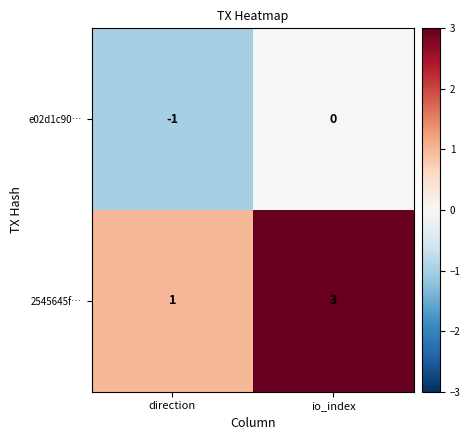

Between direction and io_index, which series saw the biggest shift?

2545645f…